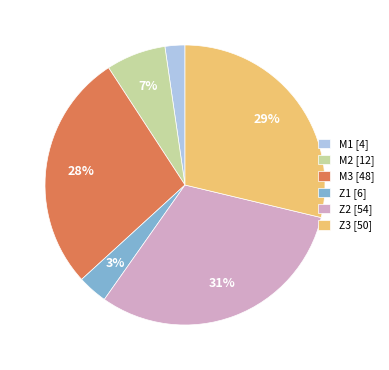

The M2 slice represents 18% of the pie. True or false?

False